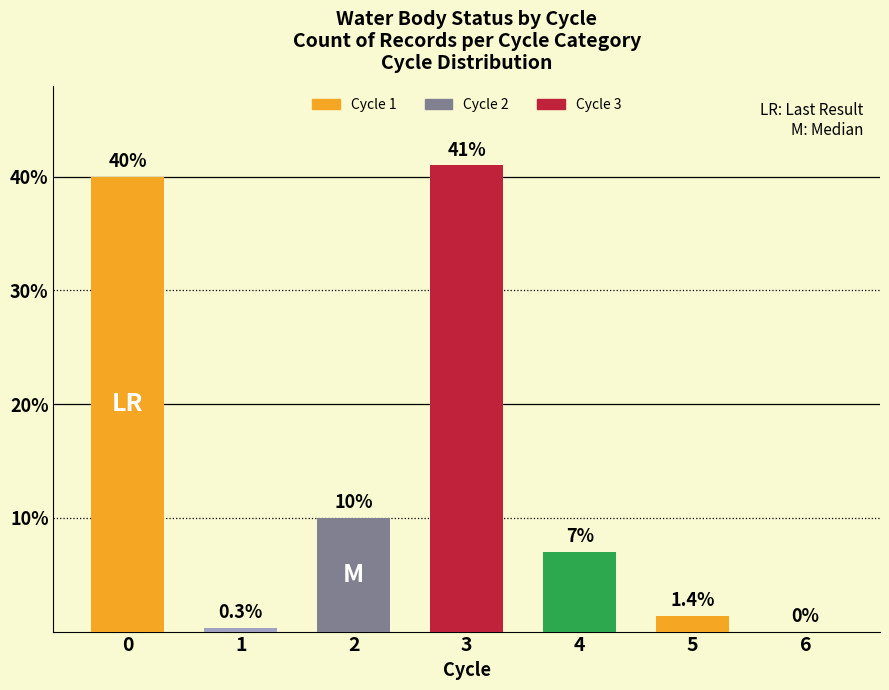

What is the sum of all values?

99.7